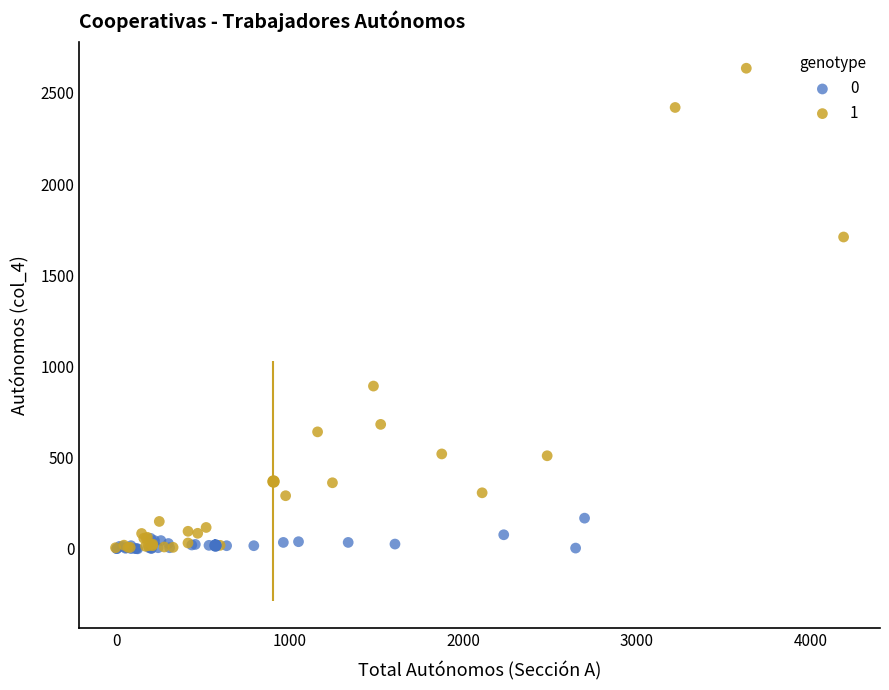

What are all the series names shown in the legend?

0, 1